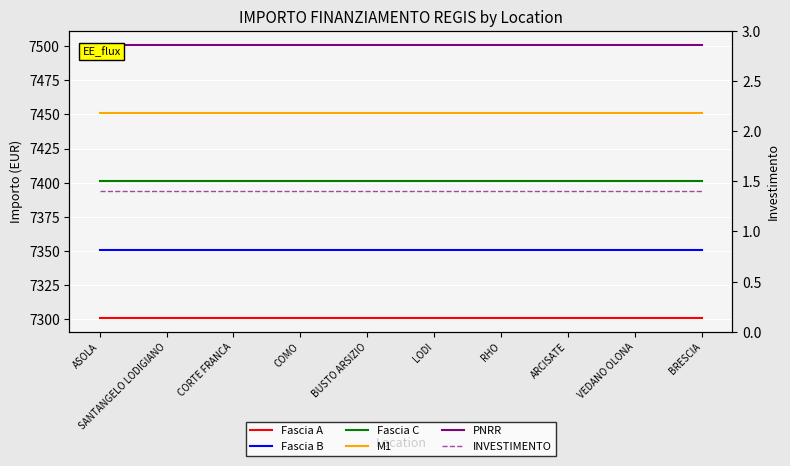

True or false: M1 has a value of 7451.0 at CORTE FRANCA.

True